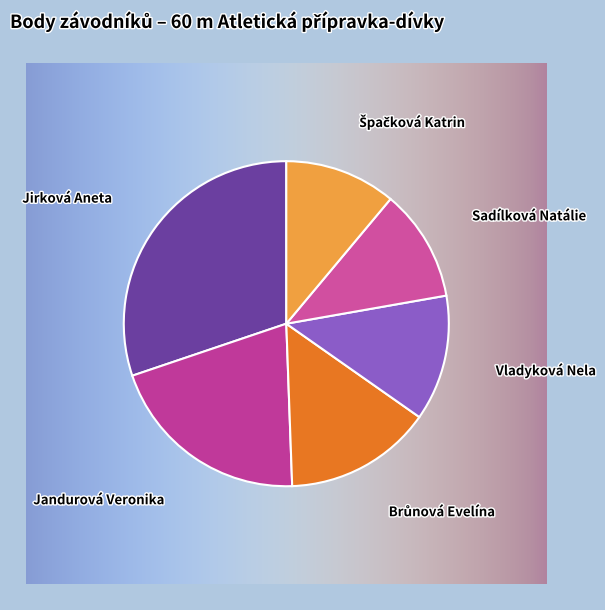

Combined, do Vladyková Nela and Sadílková Natálie account for over 50%?

No